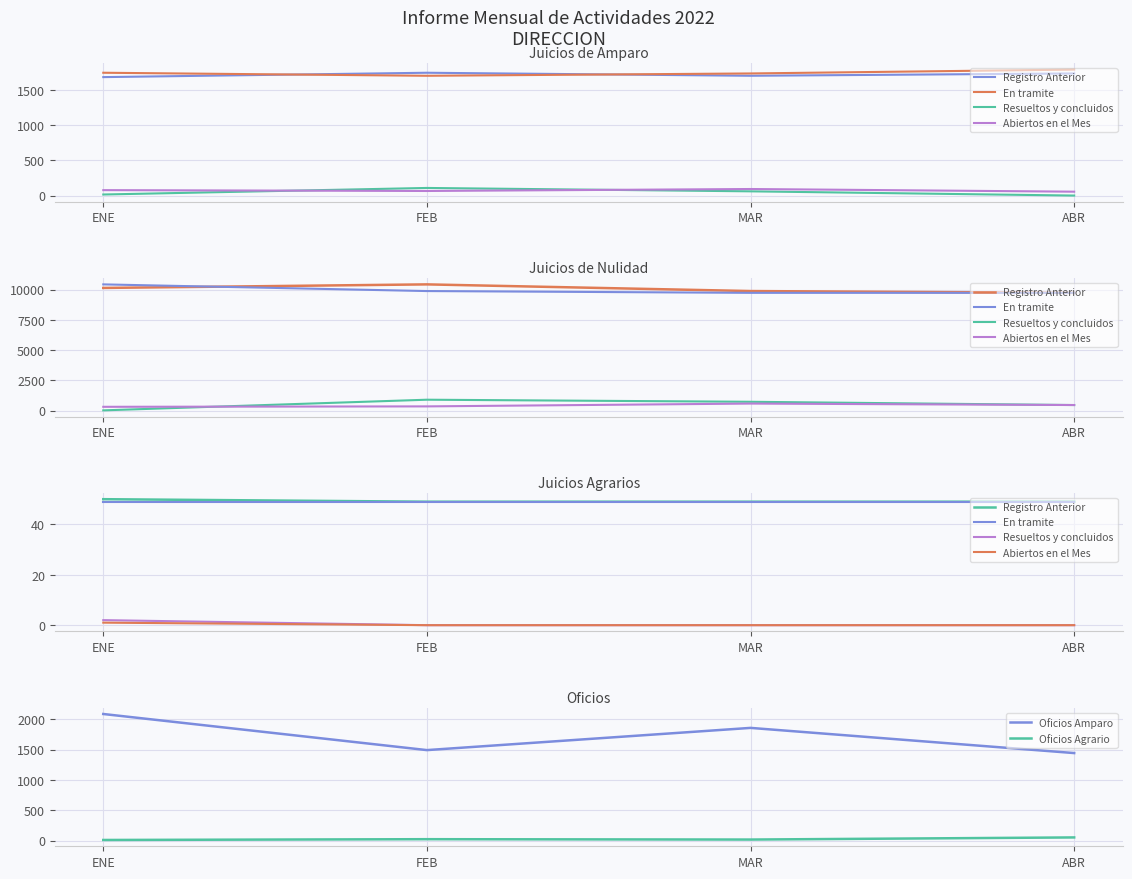

Is it true that Abiertos en el Mes equals 0 at FEB?

True